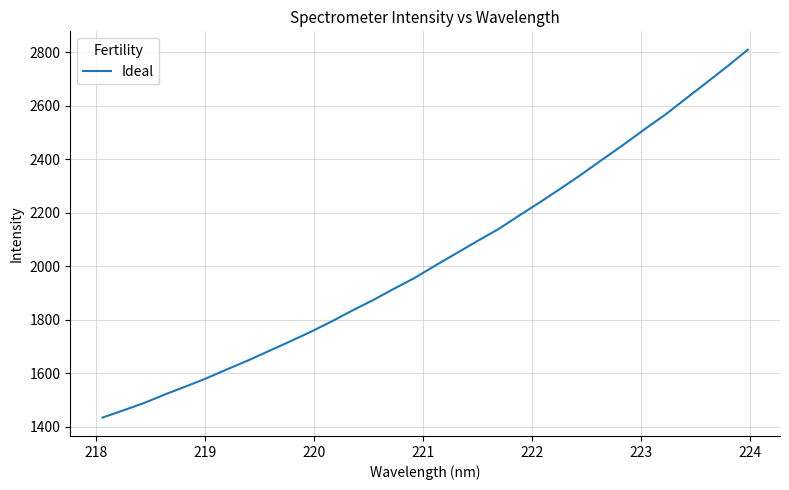

What is the difference between the maximum and minimum values?

1375.1